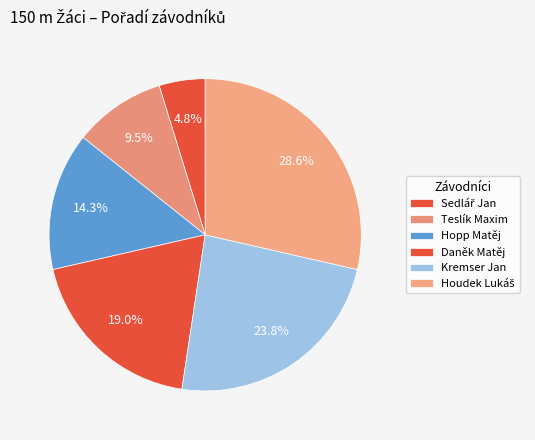

To the nearest percent, what is the difference between the largest and smallest slice percentages?

24%